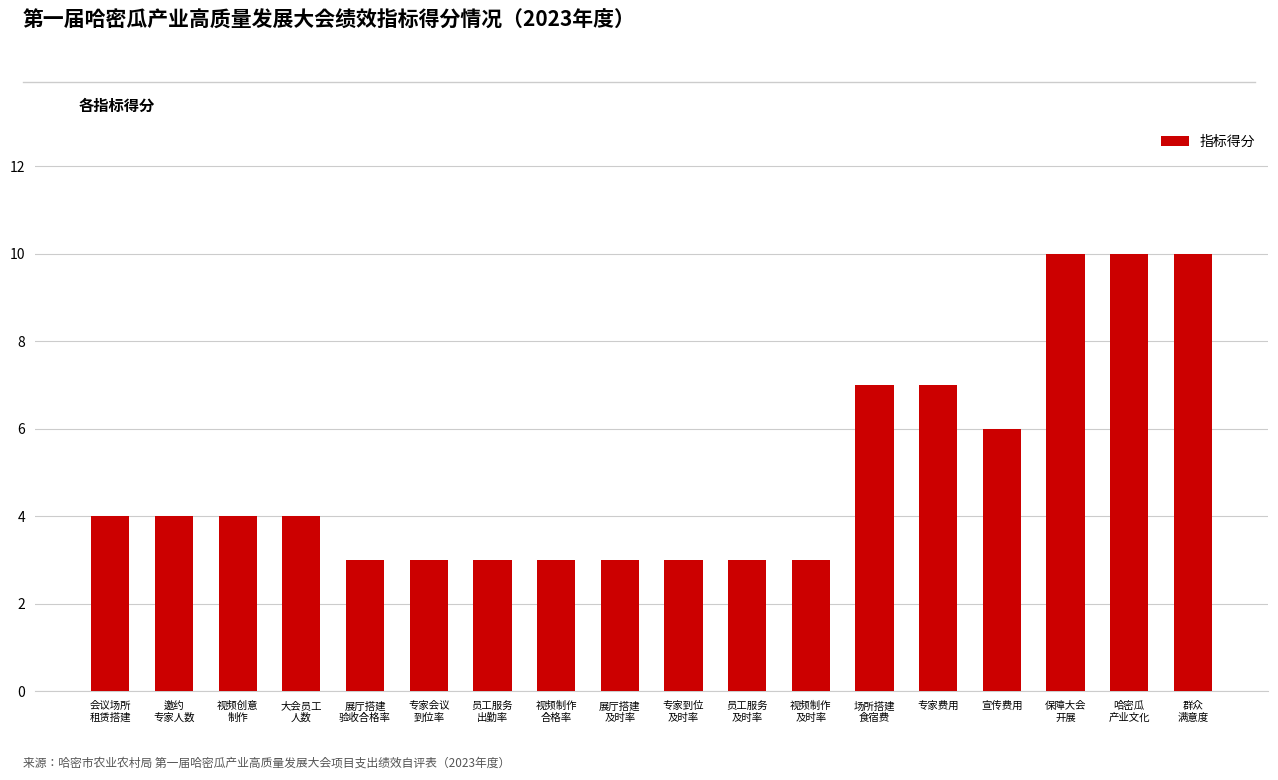

Count the number of categories in the chart.

18